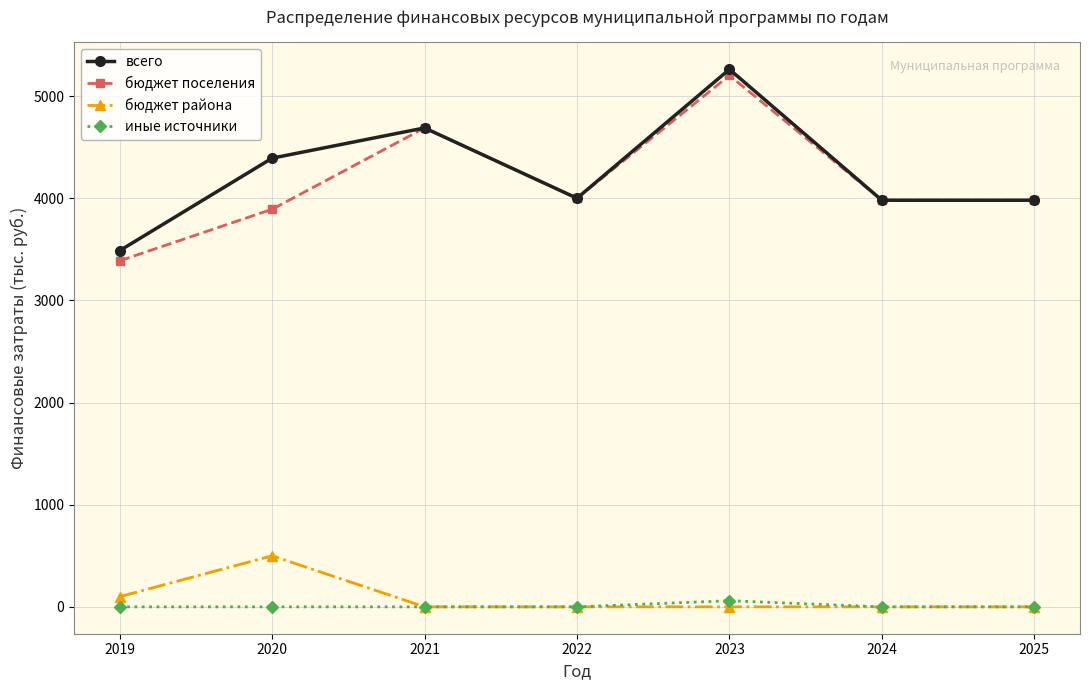

List the series in order of their peak value, highest first.

всего, бюджет поселения, бюджет района, иные источники